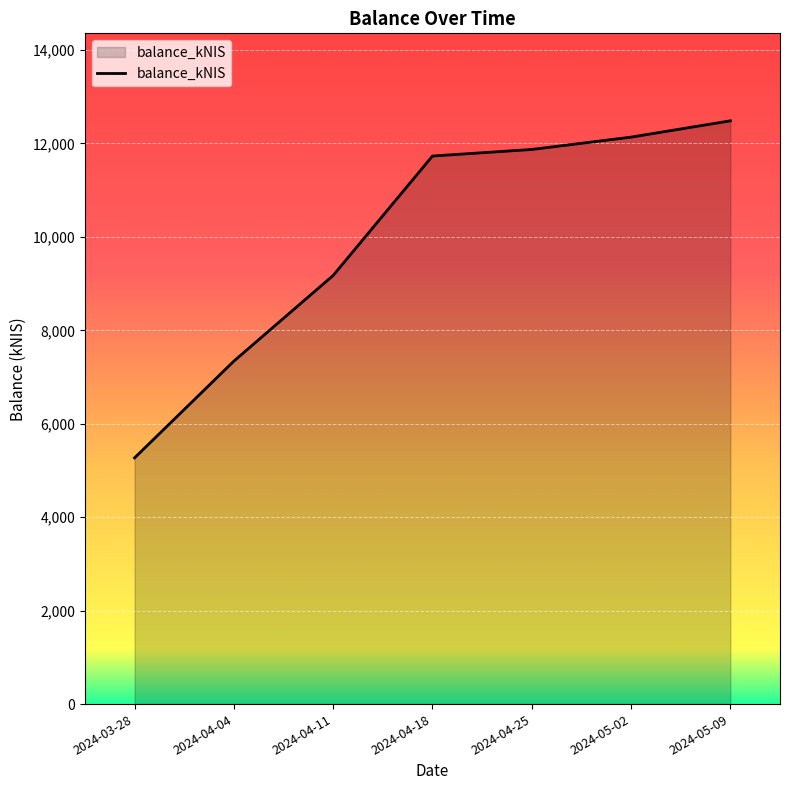

What is the approximate value at 2024-05-09?

12484.7